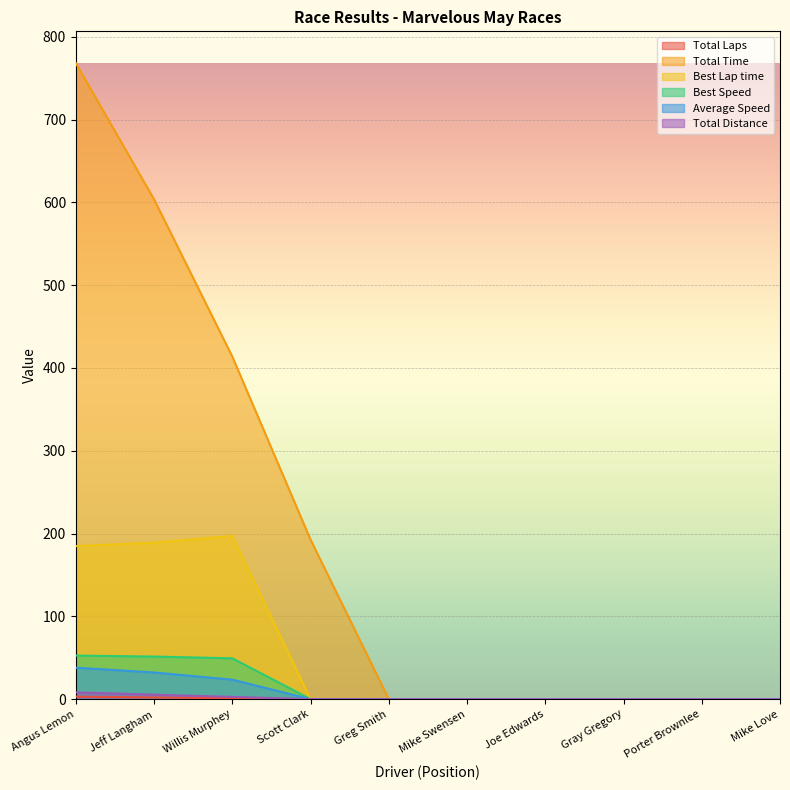

True or false: Total Distance has a value of 1.0 at Willis Murphey.

True